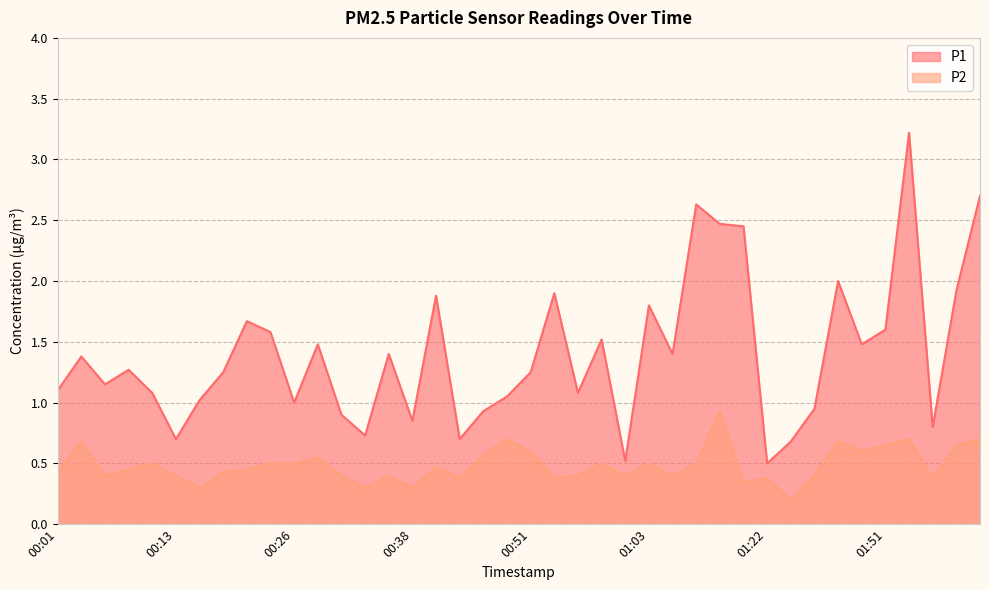

Is it true that P2 equals 0.3 at 01:16?

True